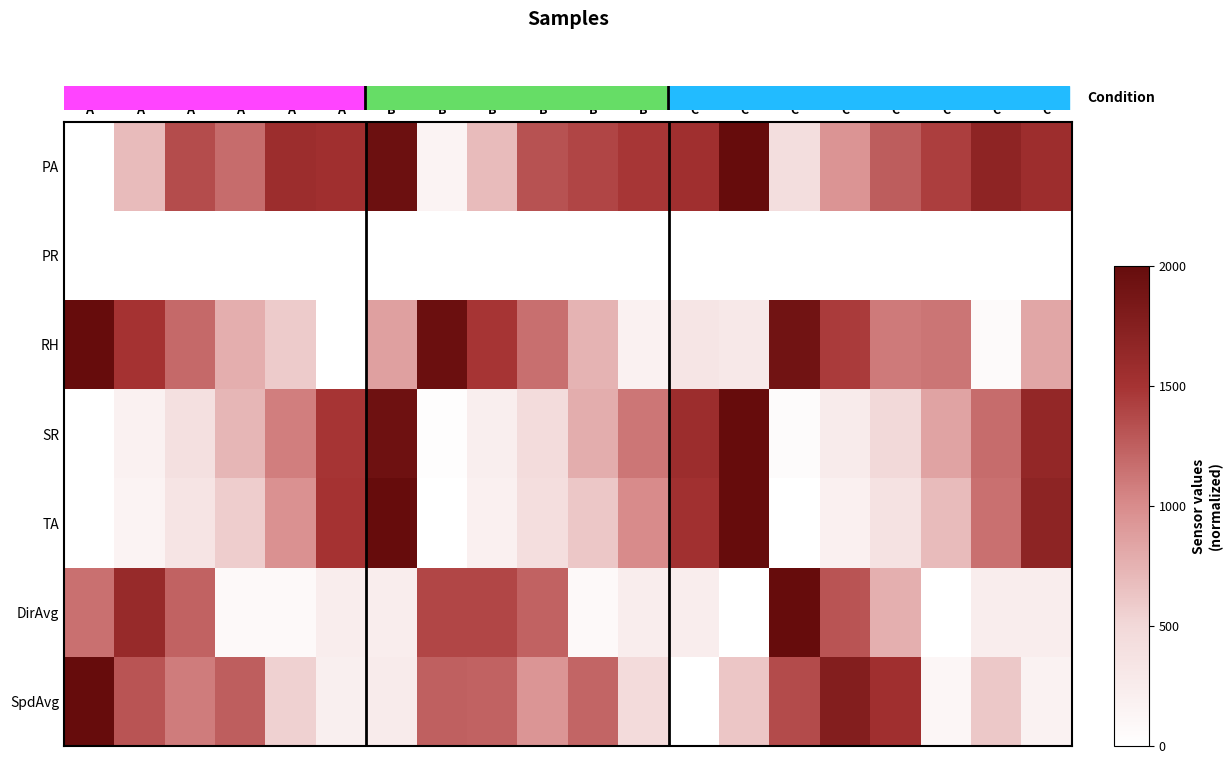

Reading left to right, transcribe all the data shown in this chart.

PA: A=0.0	A=691.9	A=1355.5	A=1175.4	A=1573.5	A=1545.0	B=1952.6	B=151.7	B=691.9	B=1327.0	B=1393.4	B=1478.7	C=1545.0	C=2000.0	C=436.0	C=947.9	C=1260.7	C=1431.3	C=1687.2	C=1564.0
PR: A=0.0	A=0.0	A=0.0	A=0.0	A=0.0	A=0.0	B=0.0	B=0.0	B=0.0	B=0.0	B=0.0	B=0.0	C=0.0	C=0.0	C=0.0	C=0.0	C=0.0	C=0.0	C=0.0	C=0.0
RH: A=2000.0	A=1504.1	A=1195.2	A=780.5	A=593.5	A=0.0	B=869.9	B=1959.4	B=1487.8	B=1162.6	B=748.0	B=187.1	C=333.4	C=300.8	C=1910.5	C=1447.2	C=1097.6	C=1130.1	C=65.1	C=829.3
SR: A=0.0	A=180.7	A=399.0	A=720.2	A=1076.5	A=1485.6	B=1934.7	B=25.1	B=223.3	B=446.7	B=782.9	B=1124.2	C=1573.4	C=2000.0	C=47.7	C=258.5	C=496.9	C=845.7	C=1179.4	C=1646.2
TA: A=2.8	A=153.8	A=346.2	A=576.9	A=961.5	A=1500.0	B=2000.0	B=0.0	B=192.3	B=423.1	B=615.4	B=1000.0	C=1535.5	C=2000.0	C=0.0	C=192.3	C=381.7	C=692.3	C=1153.8	C=1689.3
DirAvg: A=1153.8	A=1615.4	A=1230.8	A=76.9	A=76.9	A=230.8	B=230.8	B=1384.6	B=1384.6	B=1230.8	B=76.9	B=230.8	C=230.8	C=0.0	C=2000.0	C=1307.7	C=769.2	C=0.0	C=230.8	C=230.8
SpdAvg: A=2000.0	A=1305.7	A=1089.6	A=1250.6	A=548.6	A=206.3	B=260.0	B=1248.5	B=1231.1	B=944.6	B=1216.4	B=463.6	C=0.0	C=623.9	C=1364.2	C=1769.3	C=1542.0	C=113.6	C=602.3	C=168.0